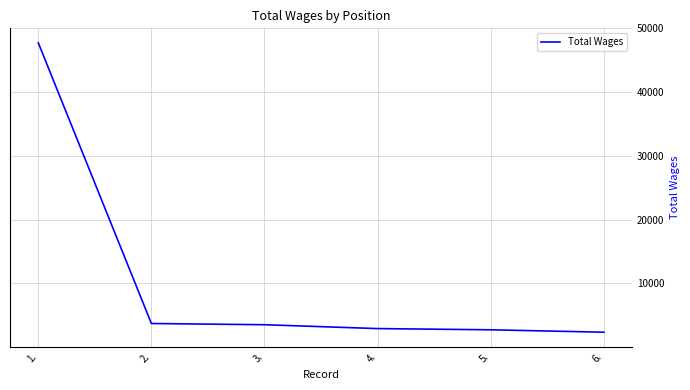

At which label does the data first exceed 3499?

1.